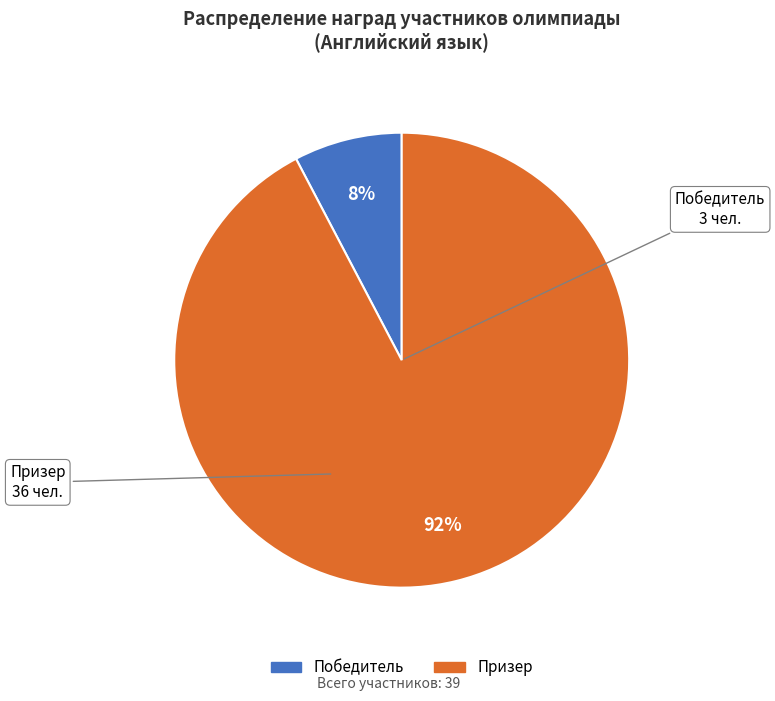

To the nearest percent, what is the average slice percentage?

50%